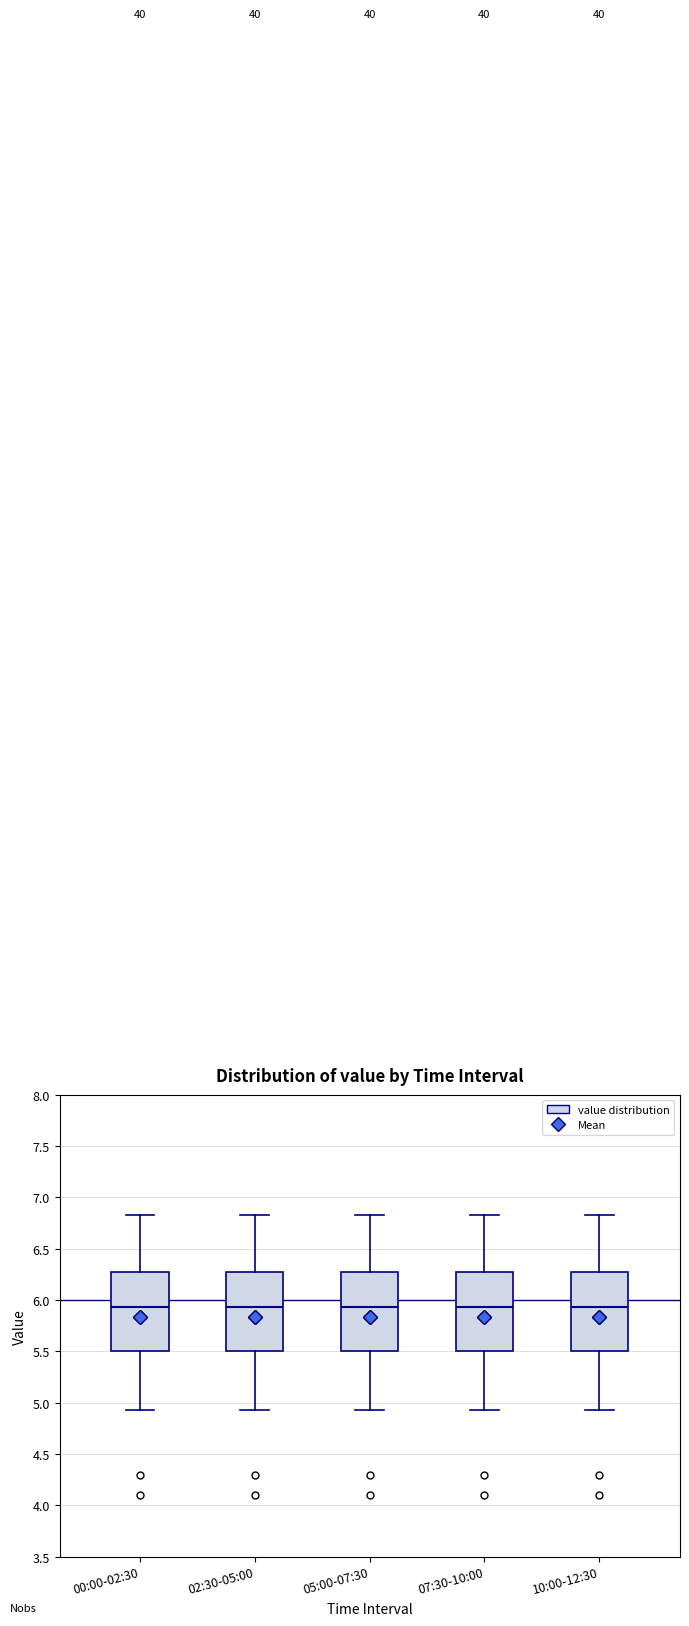

Where does the upper whisker of the box for 10:00-12:30 end on the y-axis? The values are not printed on the chart, so give them approximately, as read against the axis.

6.85